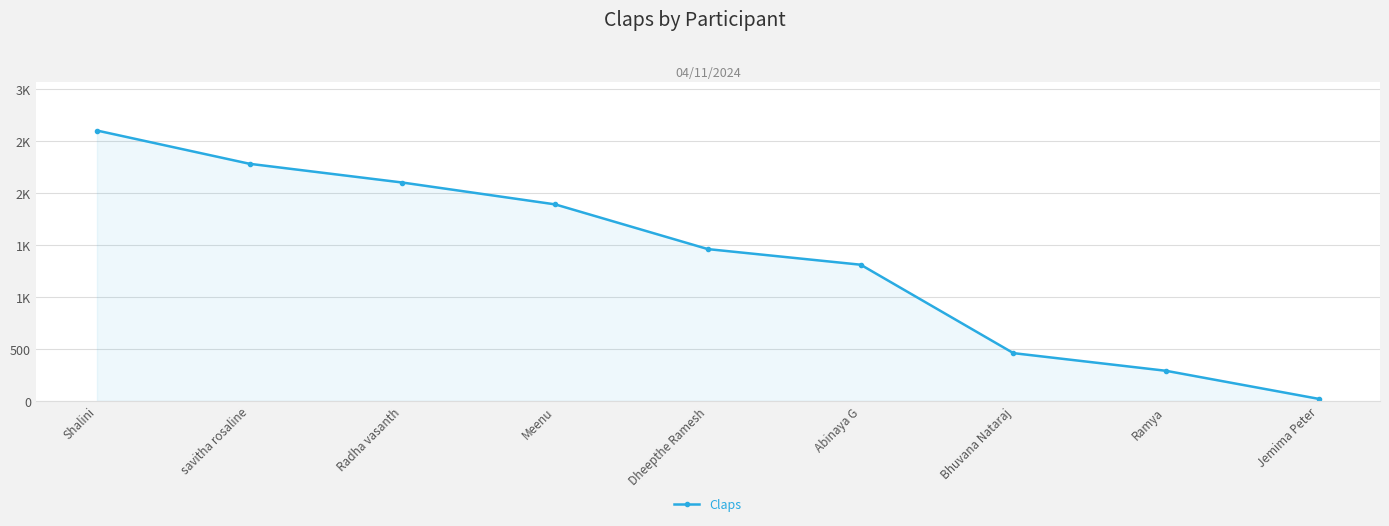

What is the greatest value displayed?

2600